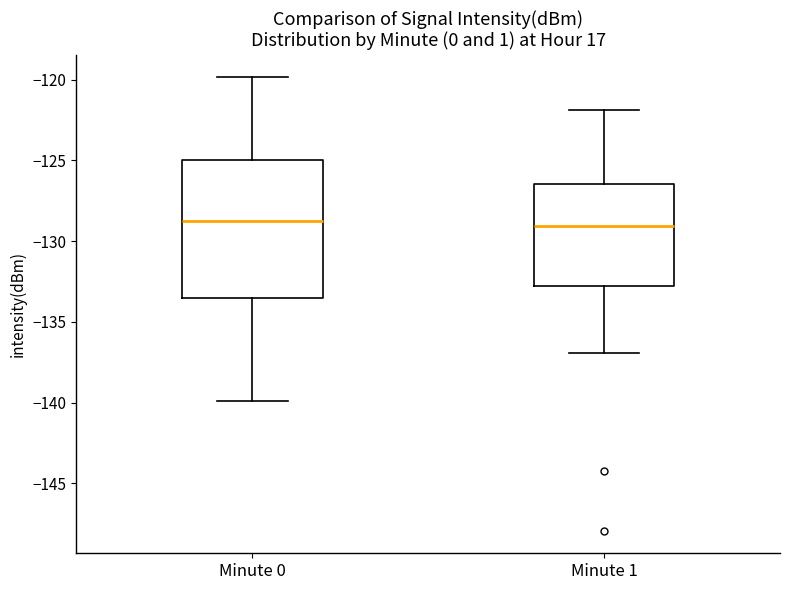

Reading left to right, transcribe this box plot: for each box, give where its median line is, the range the box spans, and where its two whiskers end, as read against the y-axis. The values are not printed on the chart, so give them approximately, as read against the axis.

Minute 0: median -128.5, box -133.5 to -125.0, whiskers -140.0 to -120.0
Minute 1: median -129.0, box -133.0 to -126.5, whiskers -137.0 to -122.0